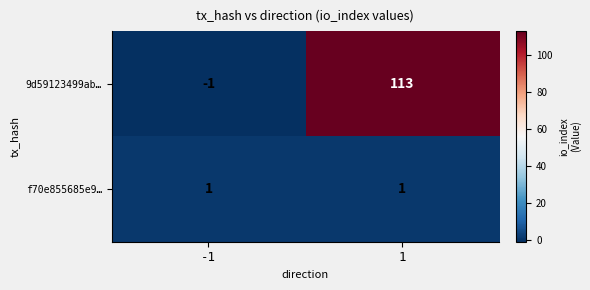

What is the average value of the 9d59123499ab… series?

56